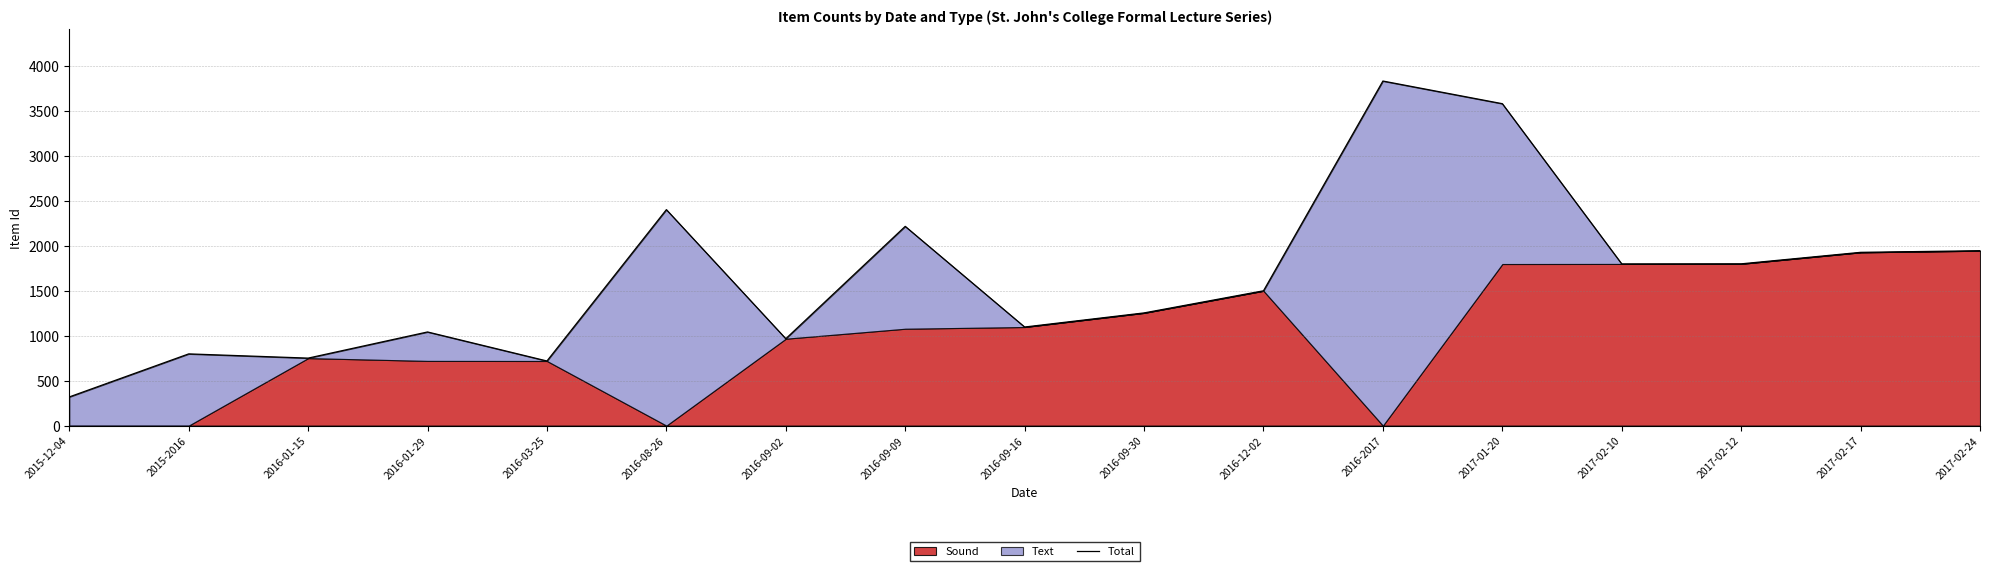

How many points are higher than both their immediate neighbors (excluding endpoints)?

5